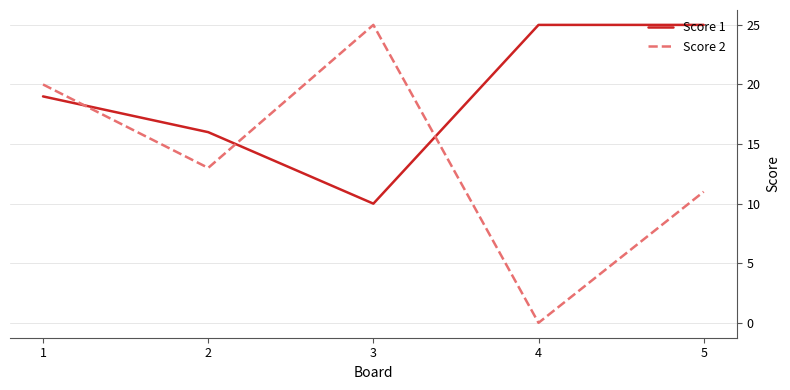

What is the greatest value displayed?

25